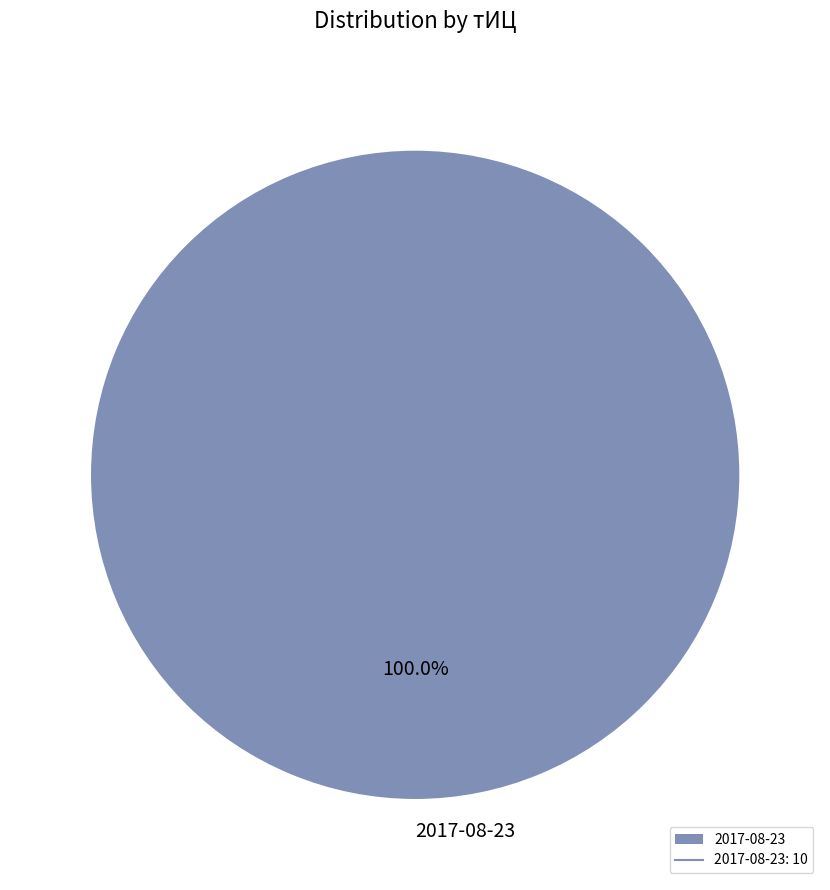

Count the number of slices in the pie.

1